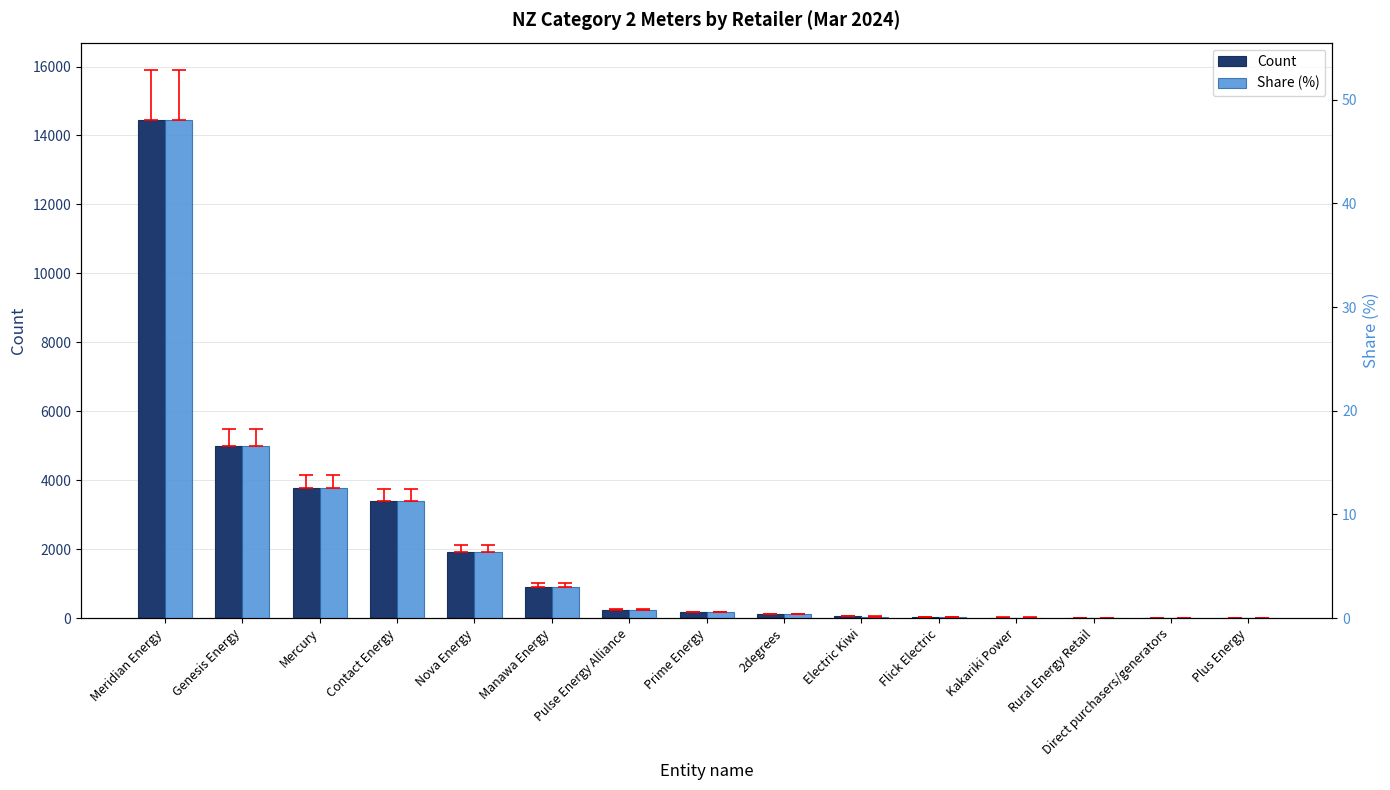

What is the approximate value of Count at Rural Energy Retail?

7.0